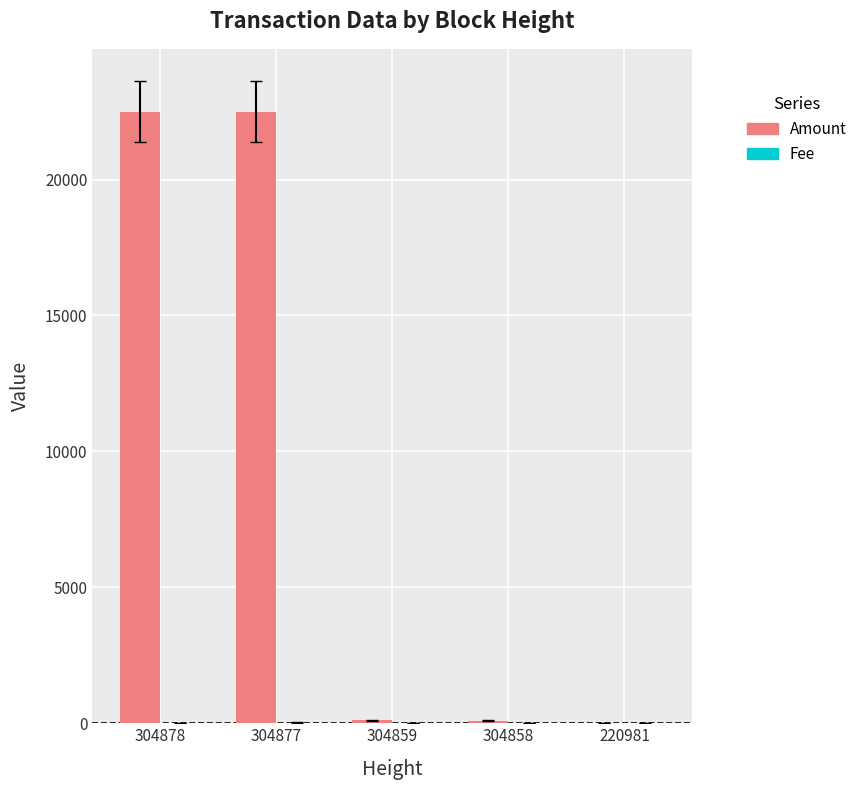

Is it true that Amount equals 102 at 304859?

True